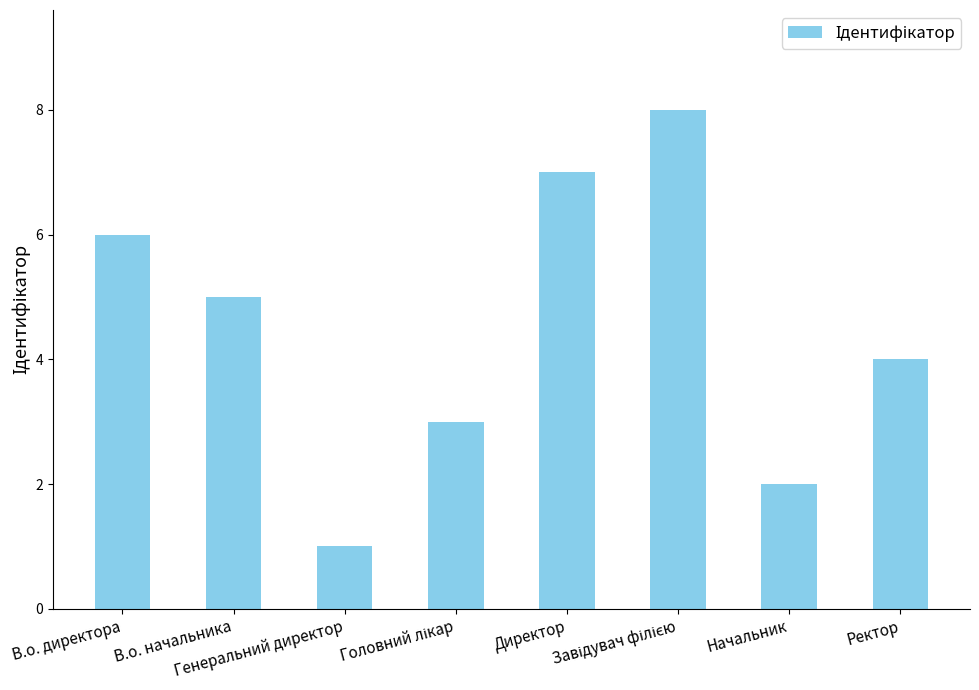

What is the greatest value displayed?

8